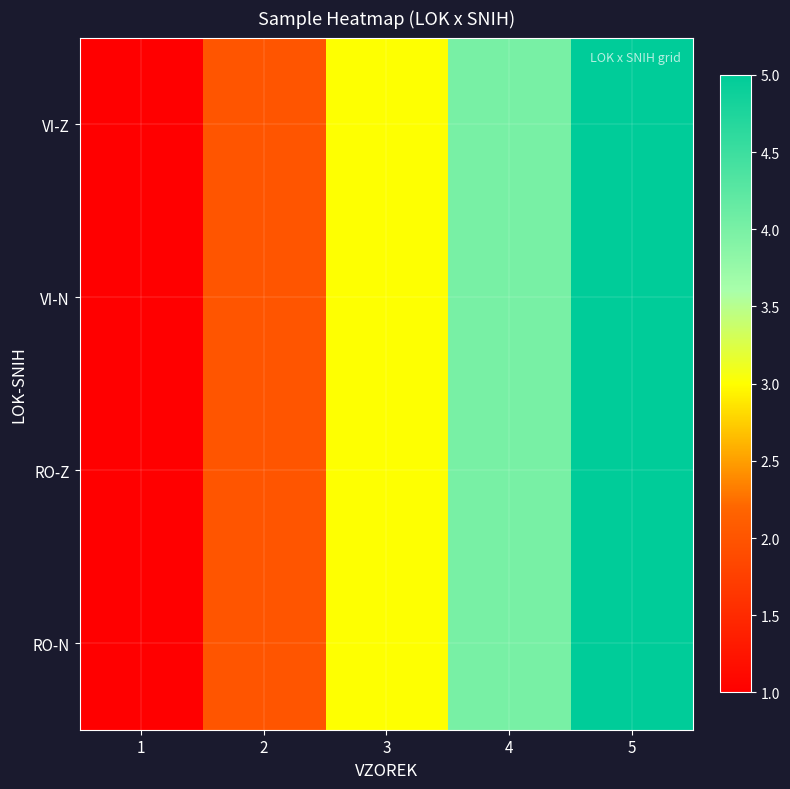

Reading left to right, extract all data points from this chart.

VI-Z: 1=1	2=2	3=3	4=4	5=5
VI-N: 1=1	2=2	3=3	4=4	5=5
RO-Z: 1=1	2=2	3=3	4=4	5=5
RO-N: 1=1	2=2	3=3	4=4	5=5